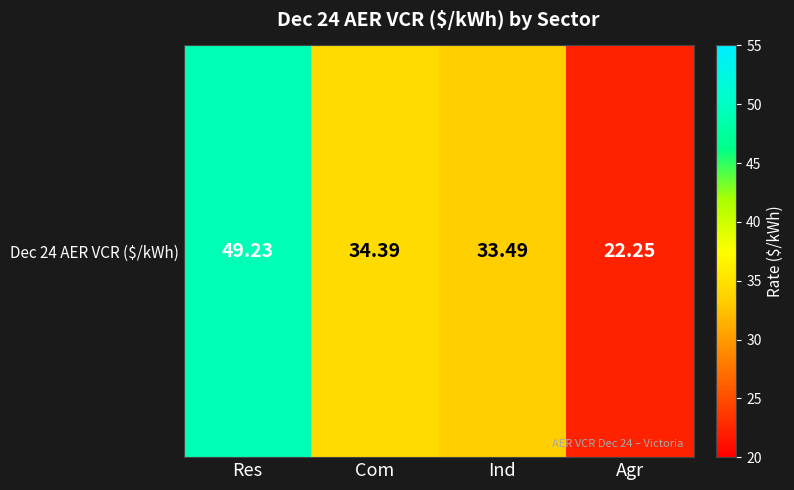

Between Agr and Com, which is larger?

Com